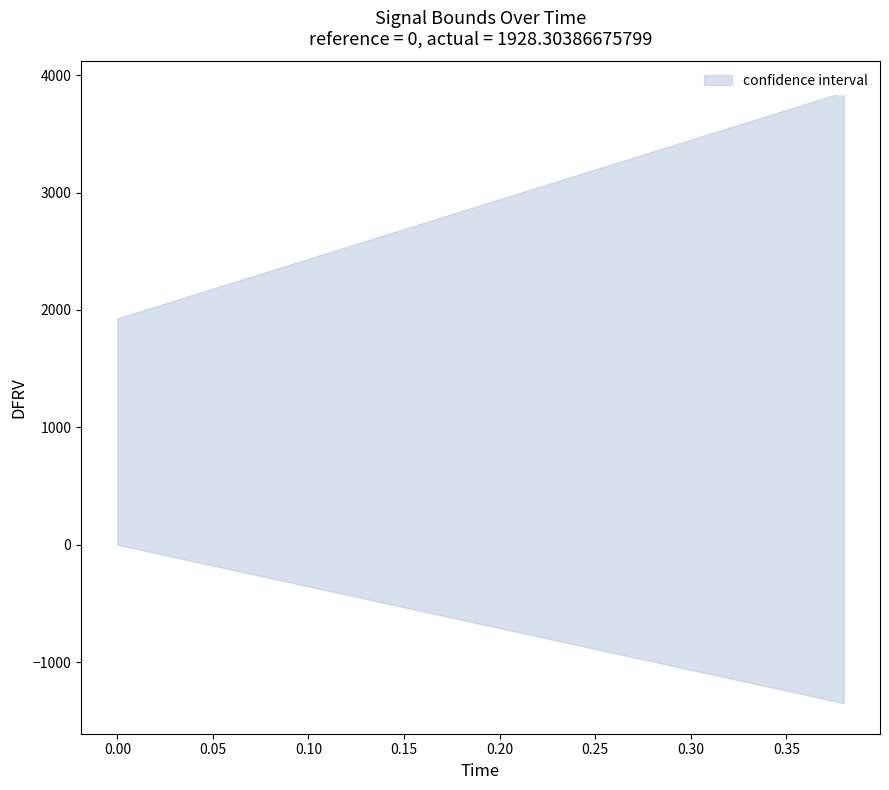

True or false: high and low cross at least once.

False